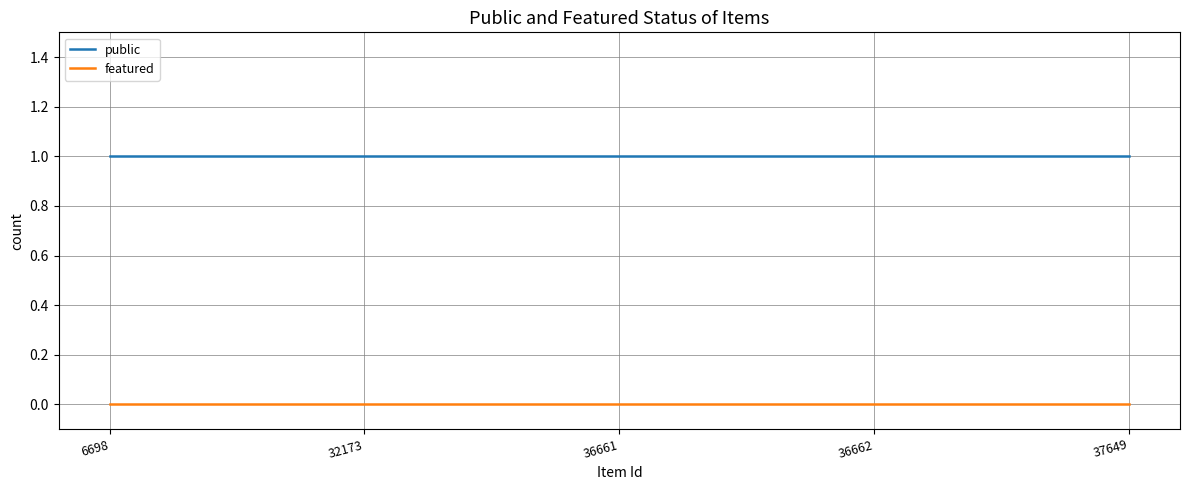

Reading left to right, extract all data points from this chart.

public: 1	1	1	1	1
featured: 0	0	0	0	0